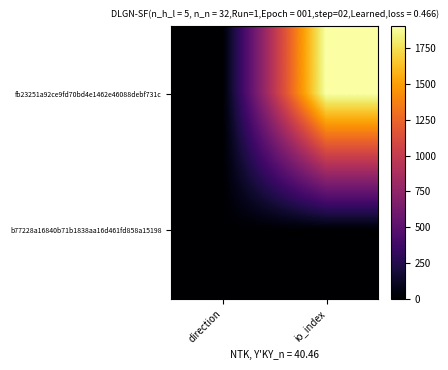

Reading left to right, transcribe all the data shown in this chart.

fb23251a92ce9fd70bd4e1462e46088debf731c: direction=-1	io_index=1909
b77228a16840b71b1838aa16d461fd858a15198: direction=1	io_index=1